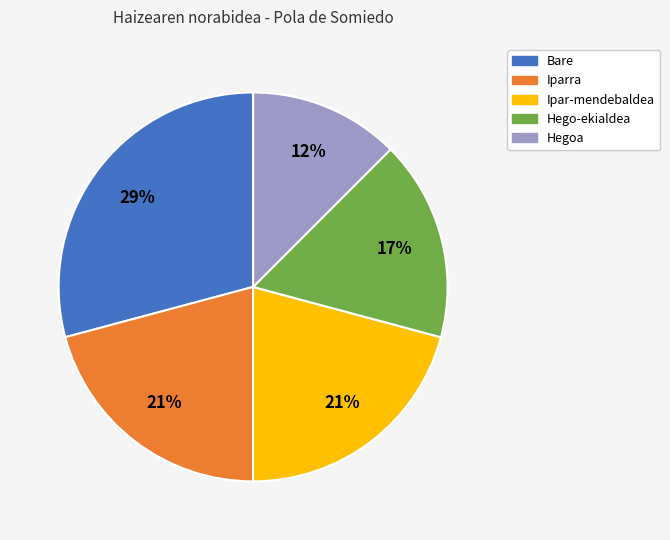

Is Hego-ekialdea the majority of the pie?

No